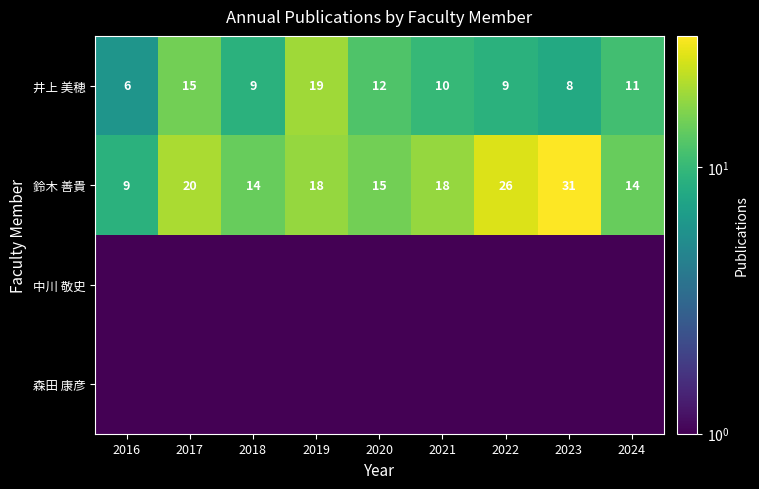

What is the difference between the 井上 美穂 values at 2021 and 2023?

2.0